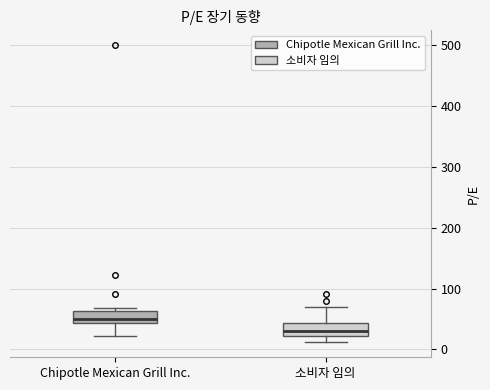

Which box's median line is the highest?

Chipotle Mexican Grill Inc.